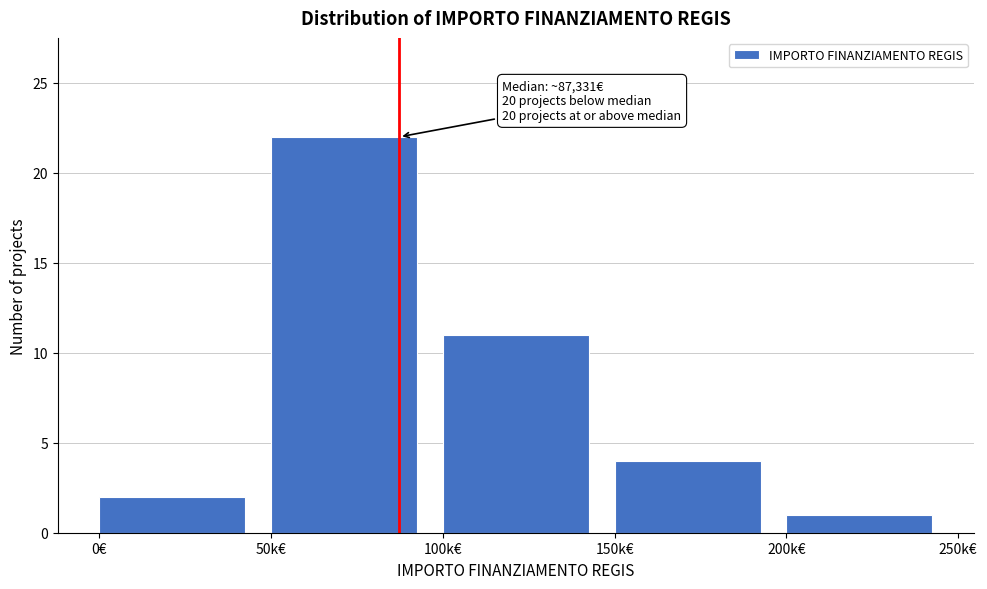

Reading left to right, transcribe all the data shown in this chart.

0€=2	50k€=22	100k€=11	150k€=4	200k€=1